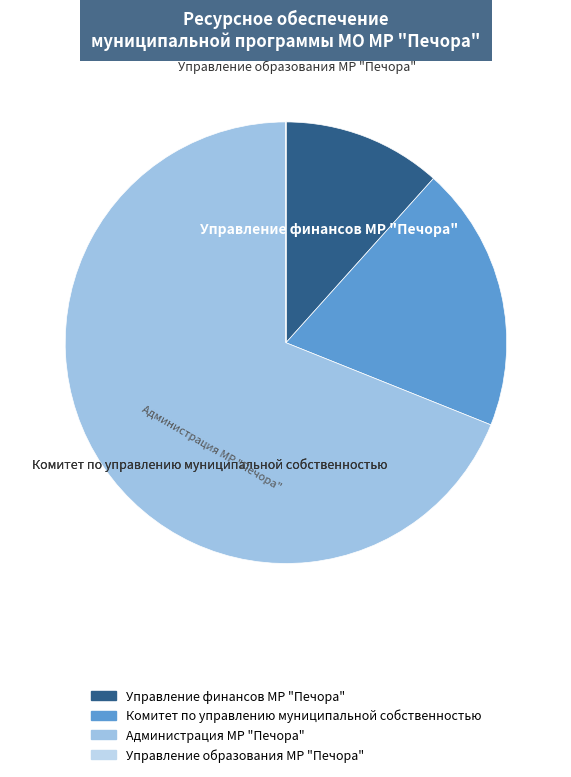

What is the largest slice in the pie chart?

Администрация МР "Печора"